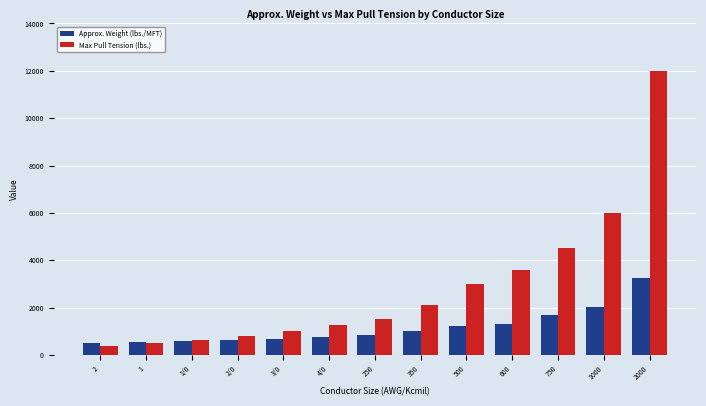

What is the sum of the Approx. Weight (lbs./MFT) values at 250 and 1?

1367